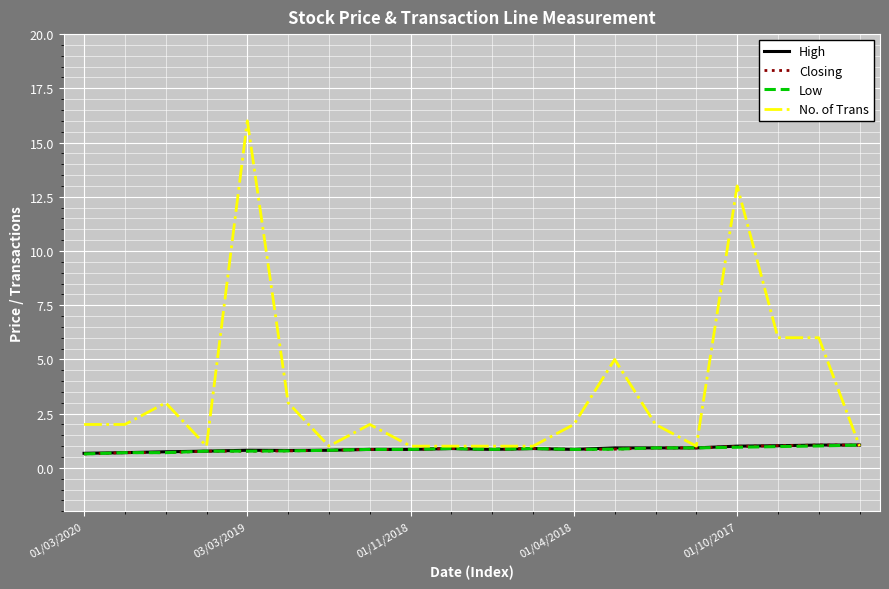

Which series has the widest spread of values?

No. of Trans